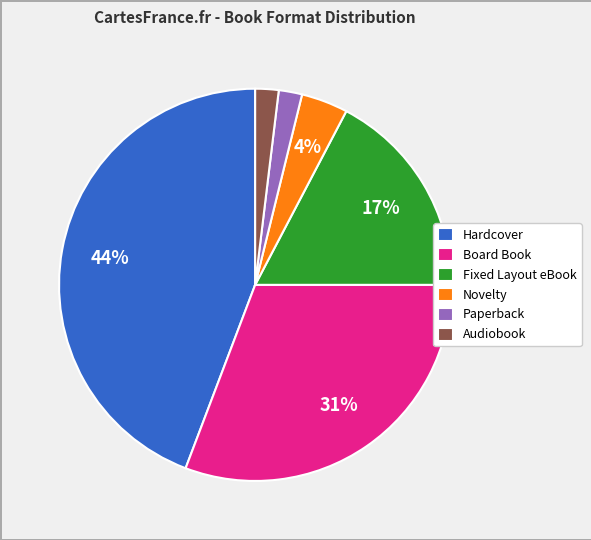

Is Paperback the majority of the pie?

No